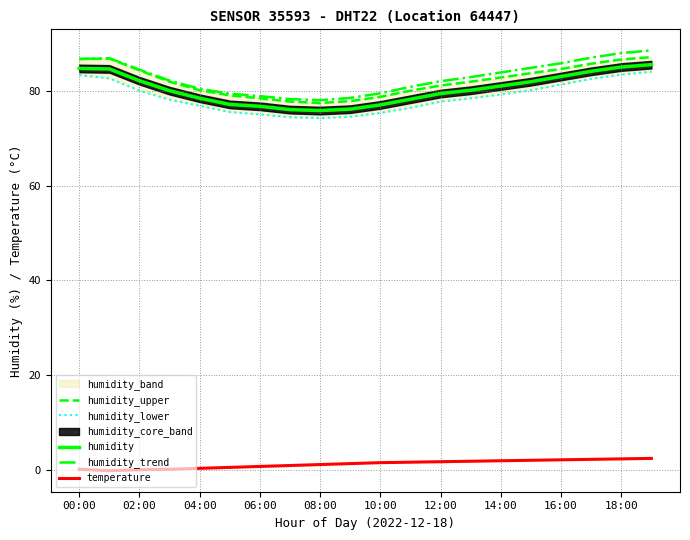

How many lines are shown in the chart?

5